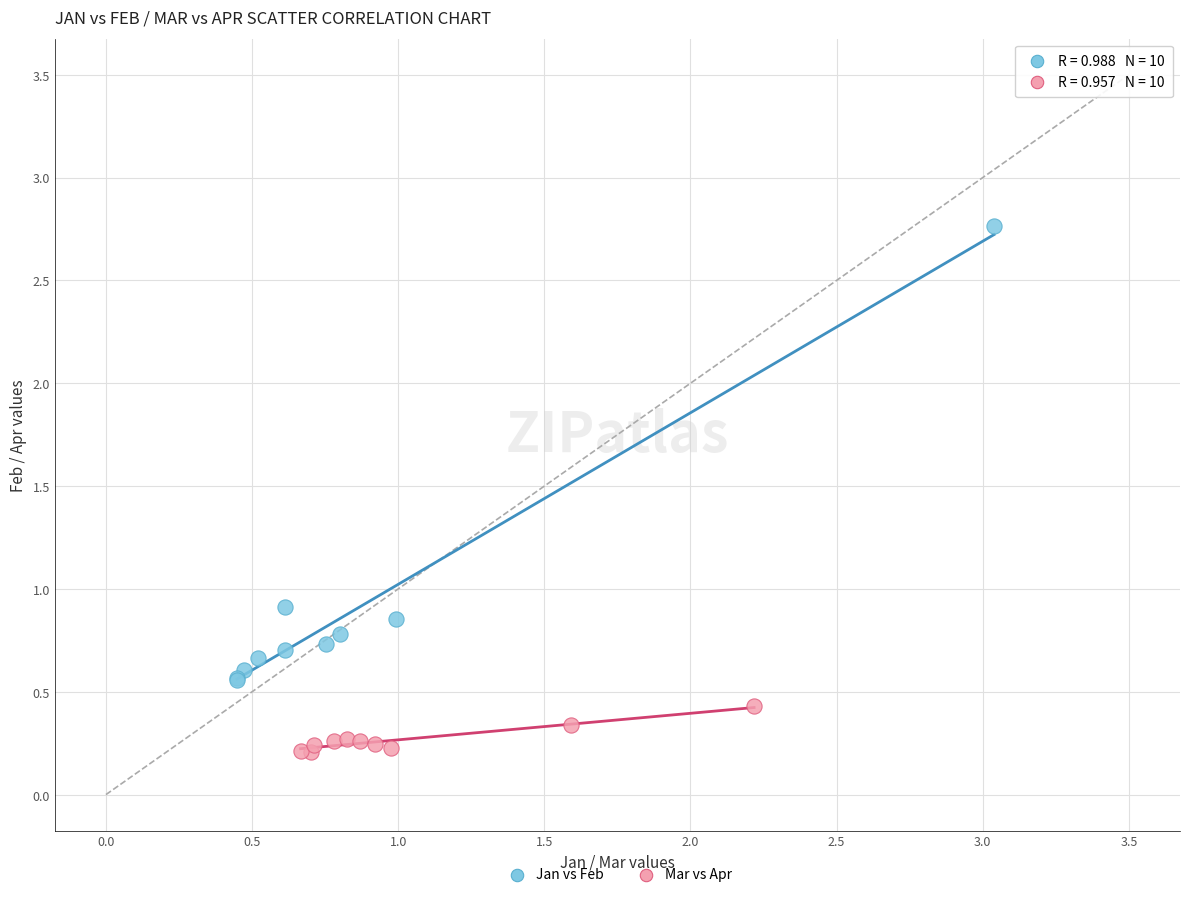

Which series has the largest Y range (max minus min)?

Jan vs Feb